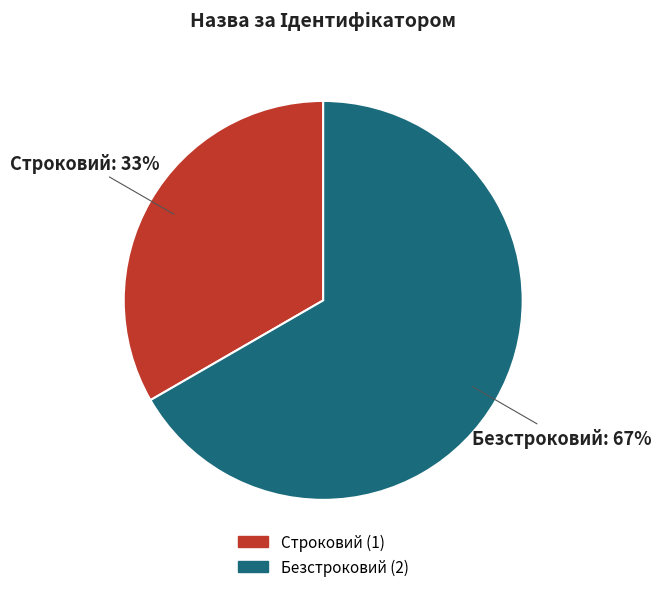

Which category has the biggest portion of the pie?

Безстроковий